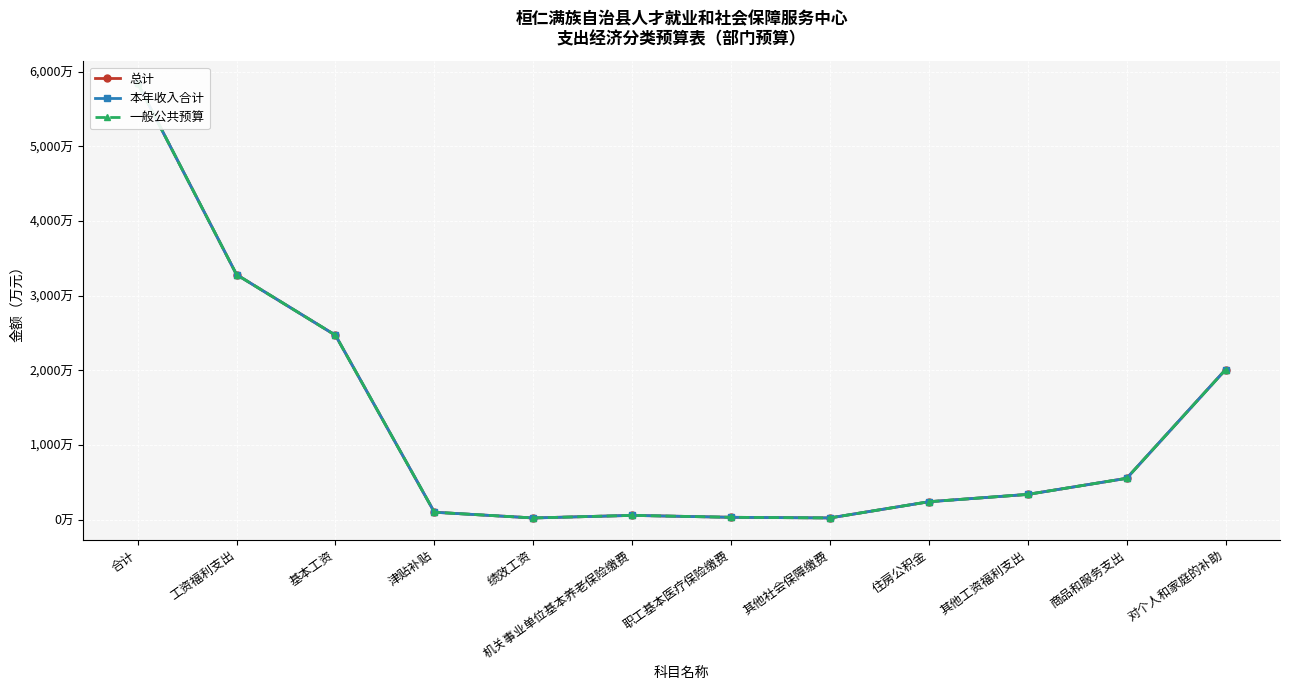

Between 工资福利支出 and 基本工资, which is larger?

工资福利支出